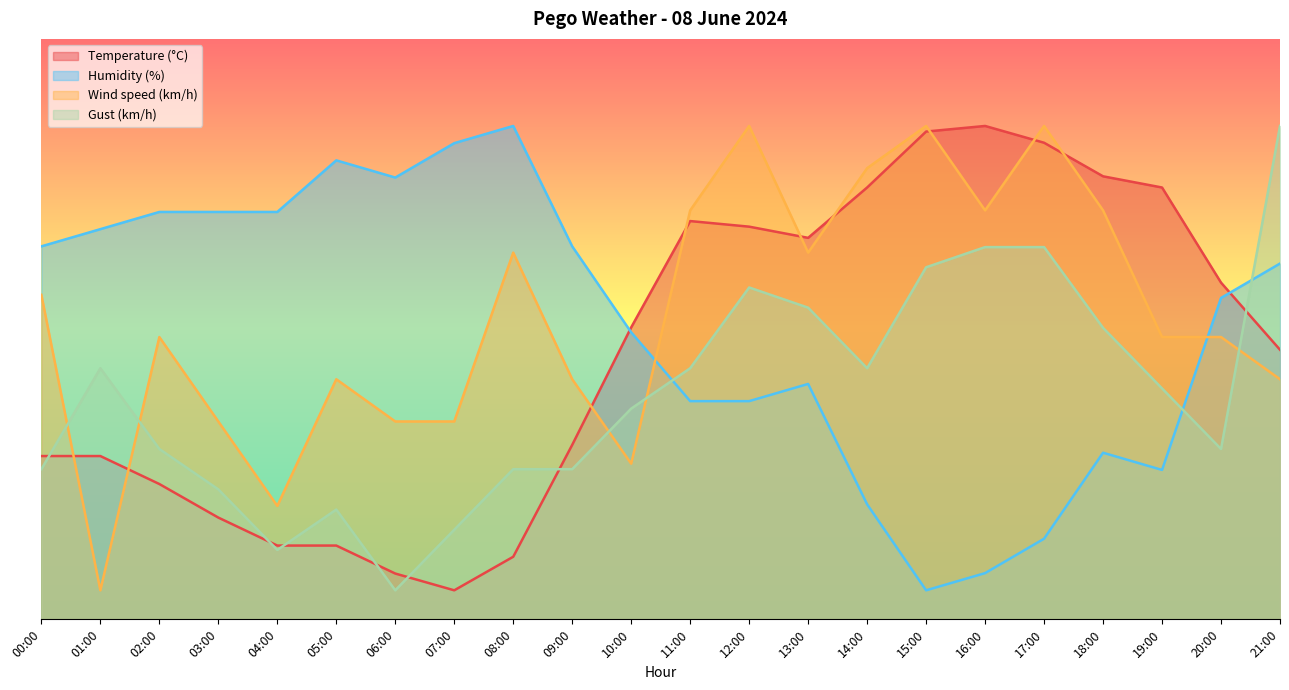

Is the value of Humidity (%) at 02:00 greater than the value of Gust (km/h) at 17:00?

Yes